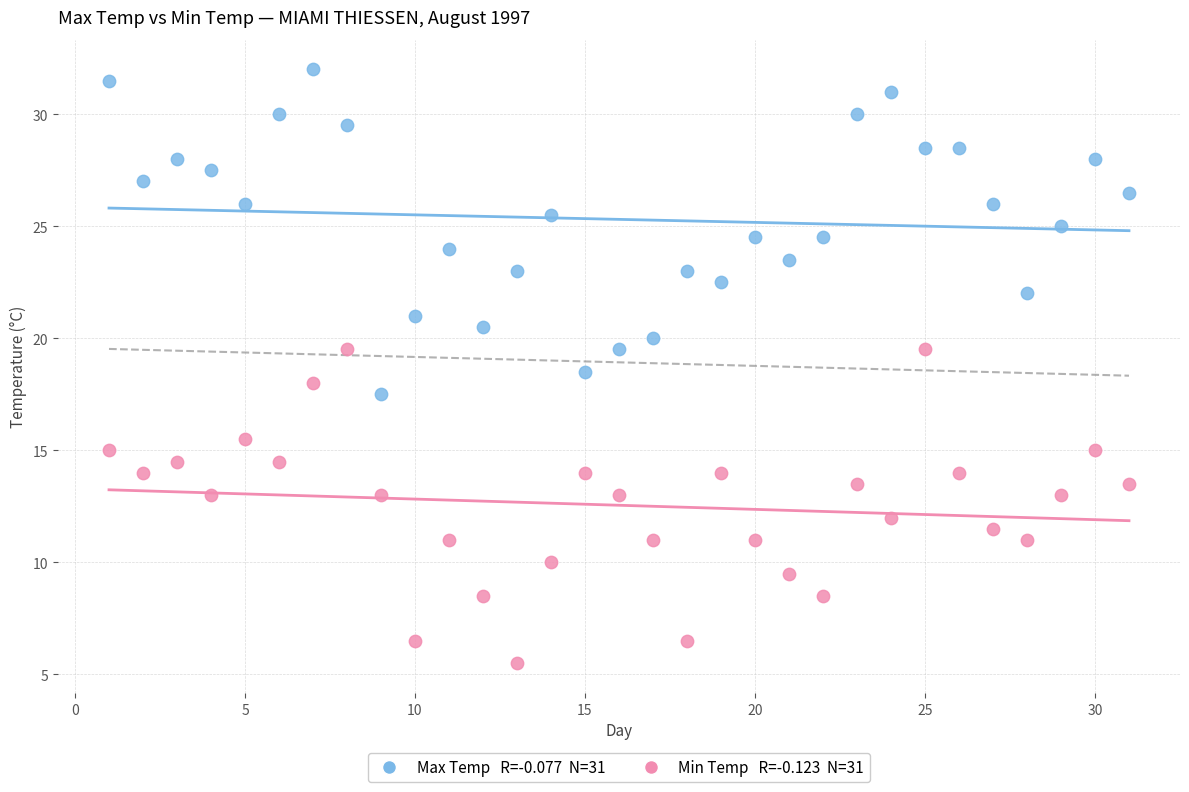

Across all data points, what is the range of Y values (max minus min)?

26.5